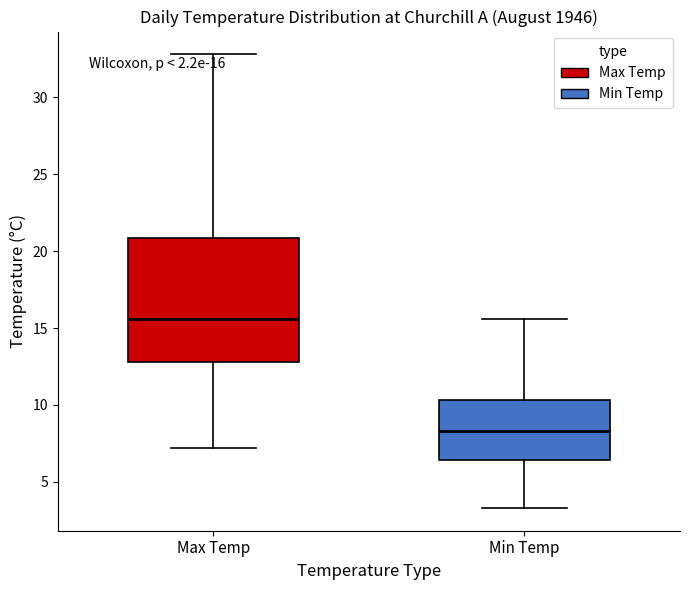

Which box's median line is the highest?

Max Temp